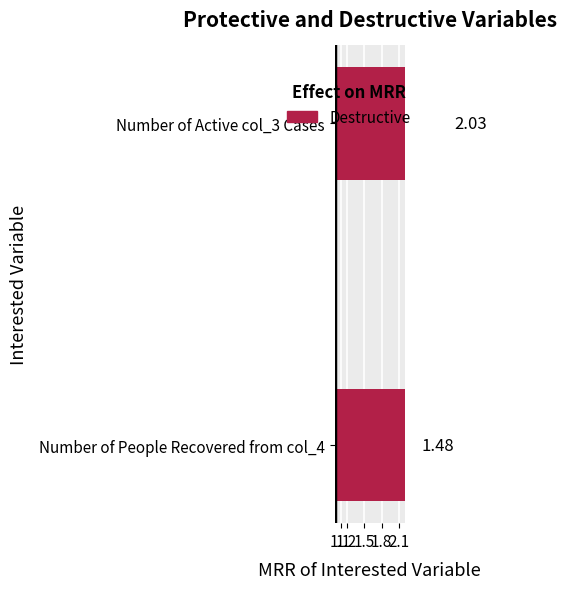

True or false: the data shows 2.0 at Number of Active col_3 Cases.

True